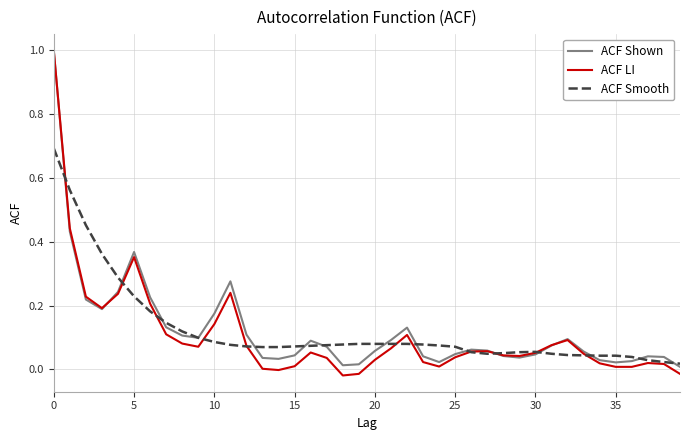

What is the highest value of the ACF Shown series?

1.0